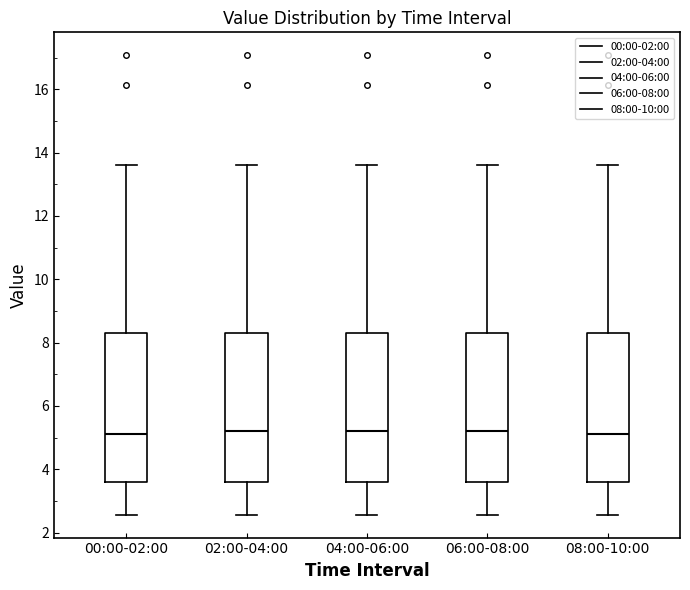

Reading left to right, read every box against the y-axis: the position of its median line, the range the box covers, and the ends of its whiskers. The values are not printed on the chart, so give them approximately, as read against the axis.

00:00-02:00: median 5.2, box 3.6 to 8.4, whiskers 2.6 to 13.6
02:00-04:00: median 5.2, box 3.6 to 8.4, whiskers 2.6 to 13.6
04:00-06:00: median 5.2, box 3.6 to 8.4, whiskers 2.6 to 13.6
06:00-08:00: median 5.2, box 3.6 to 8.4, whiskers 2.6 to 13.6
08:00-10:00: median 5.2, box 3.6 to 8.4, whiskers 2.6 to 13.6